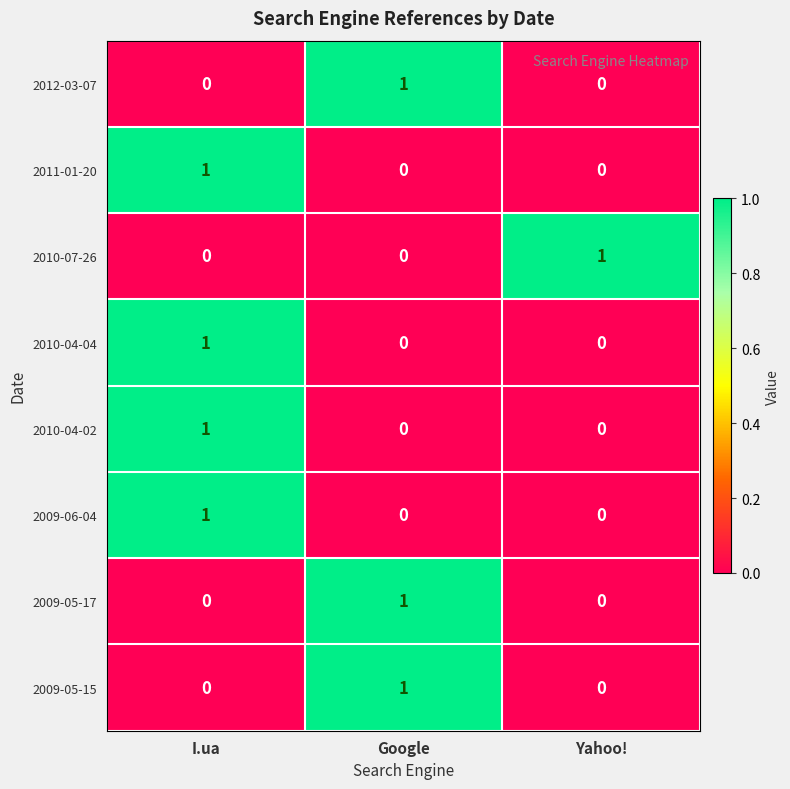

How many data points in 2009-05-15 are above 0?

1